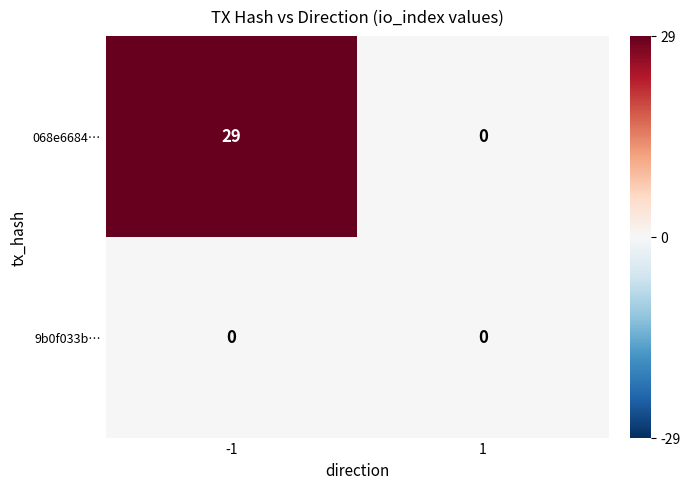

Is it true that 068e6684… equals 29 at -1?

True